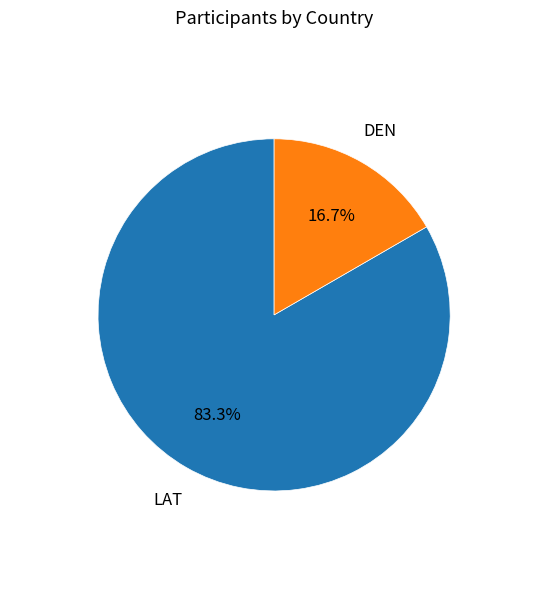

Does any single category account for the majority?

Yes